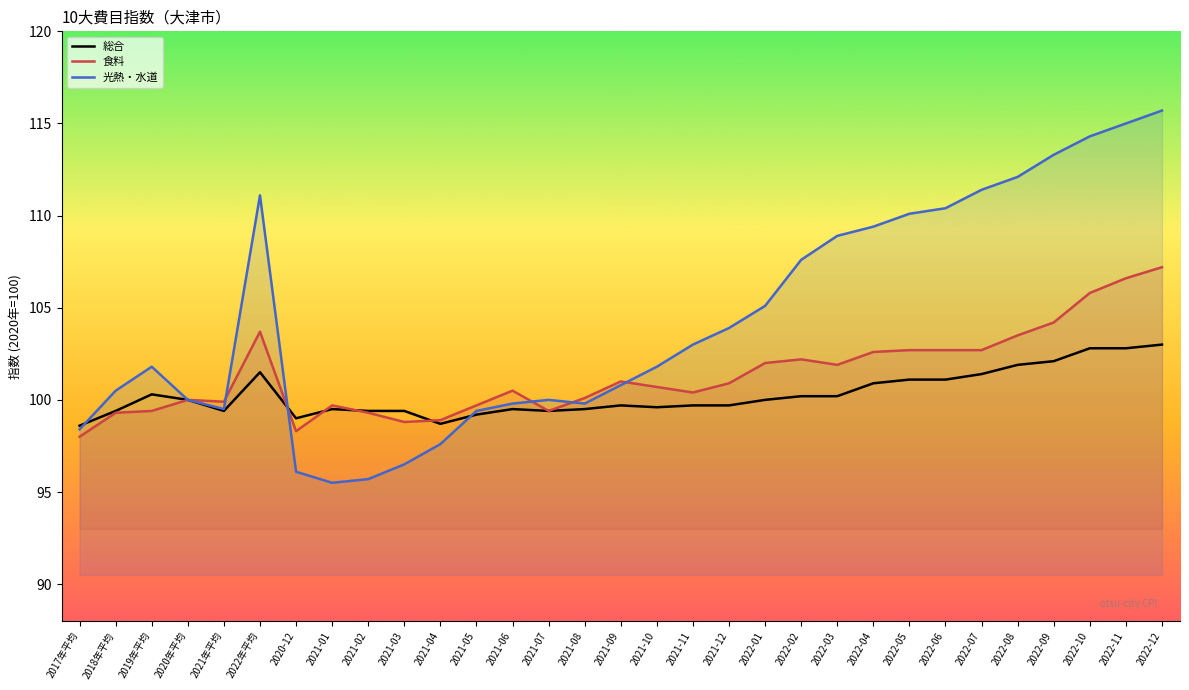

What is the spread (max minus min) of values at 2022-06?

9.3